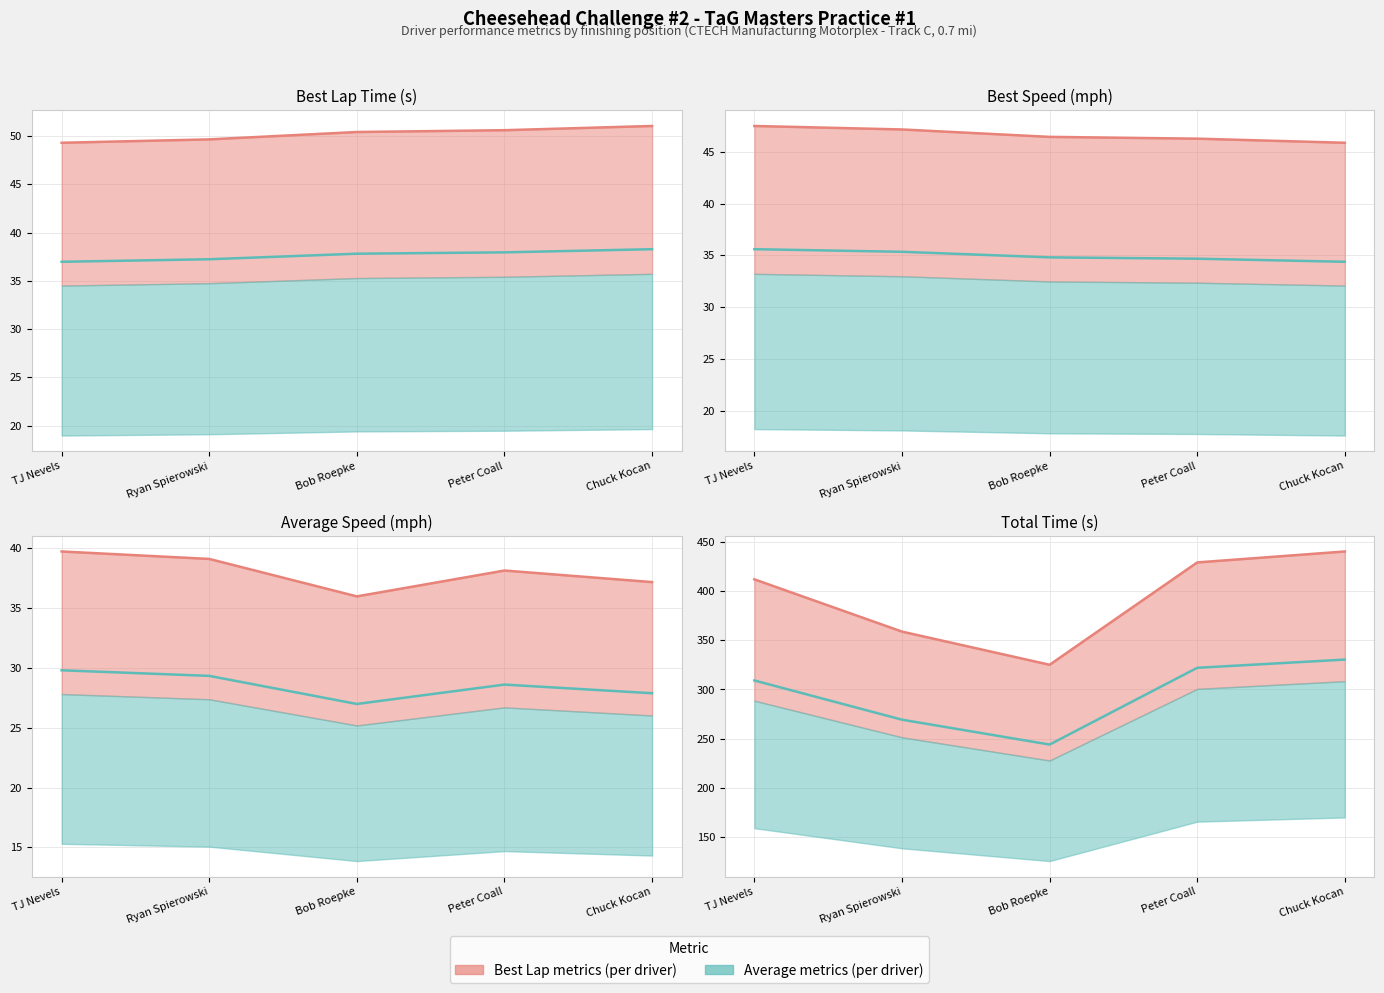

Where is Best metric line nearest to the value 382?

Ryan Spierowski